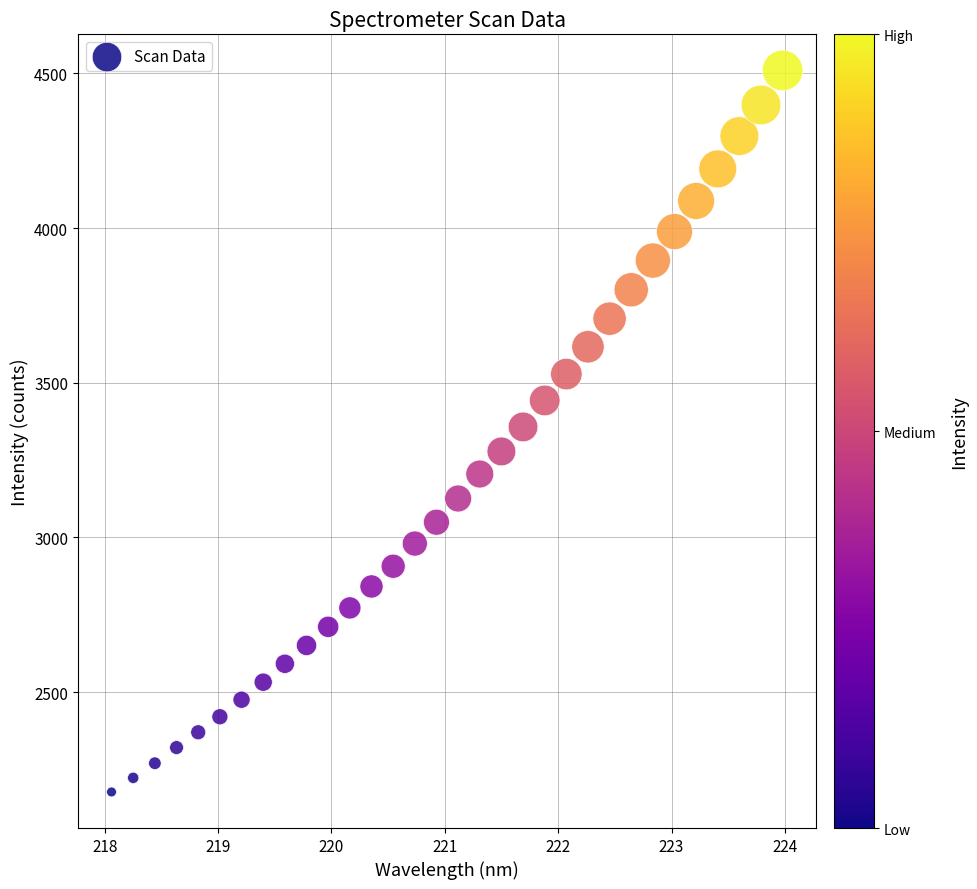

What is the range of X values (max minus min)?

5.9